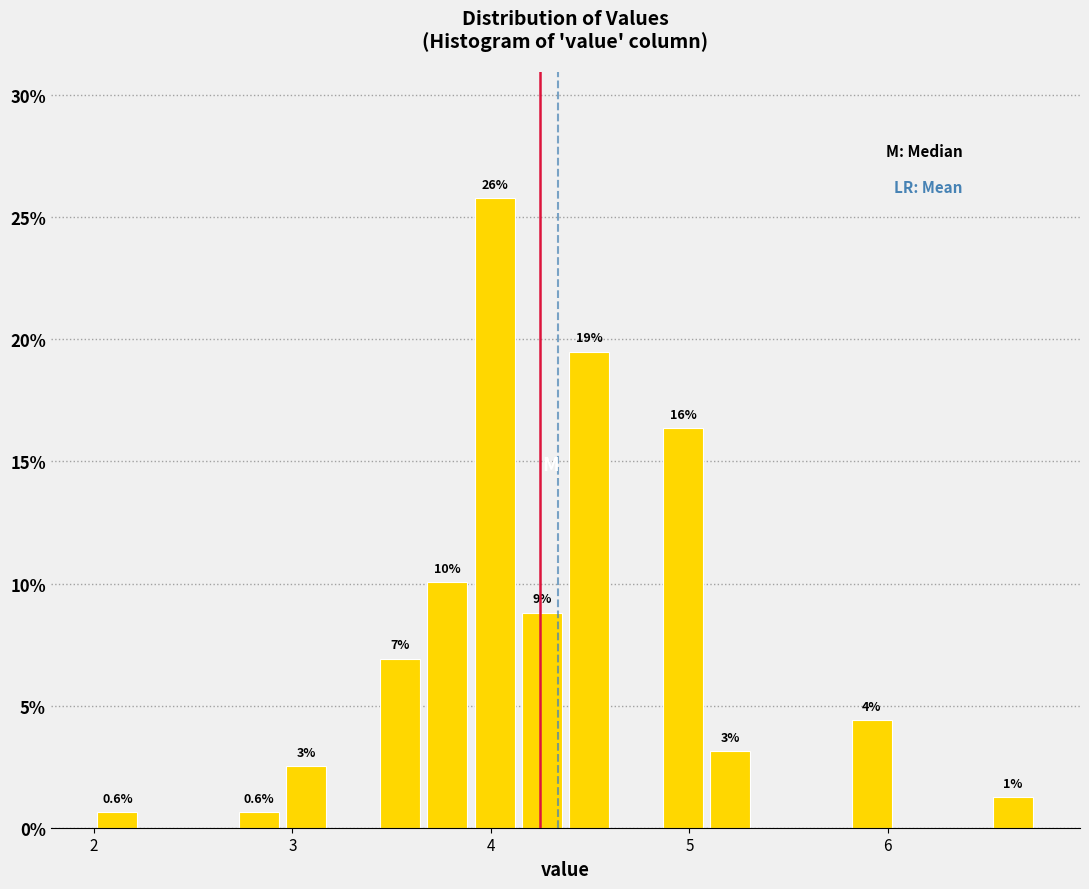

Around what value on the x-axis is the tallest bar? Give the approximate position of its centre, as read against the axis.

4.0